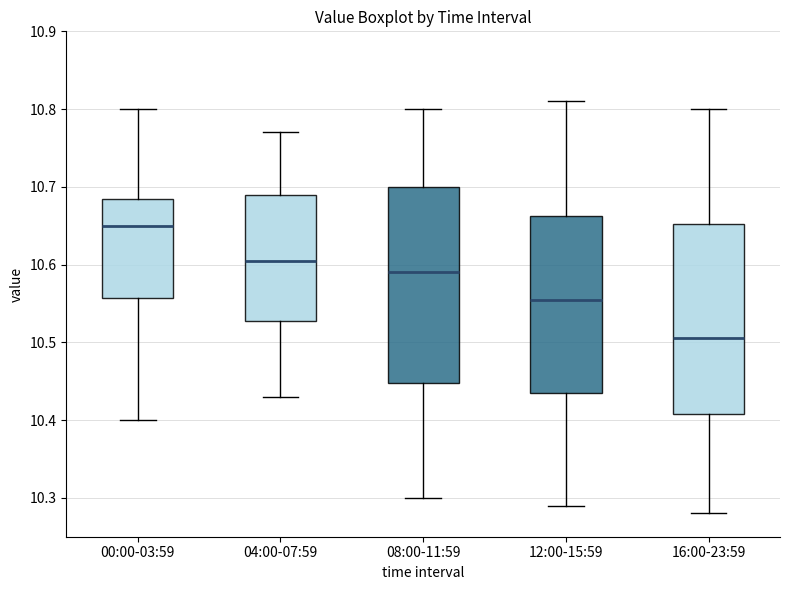

Which box has the lowest median line?

16:00-23:59